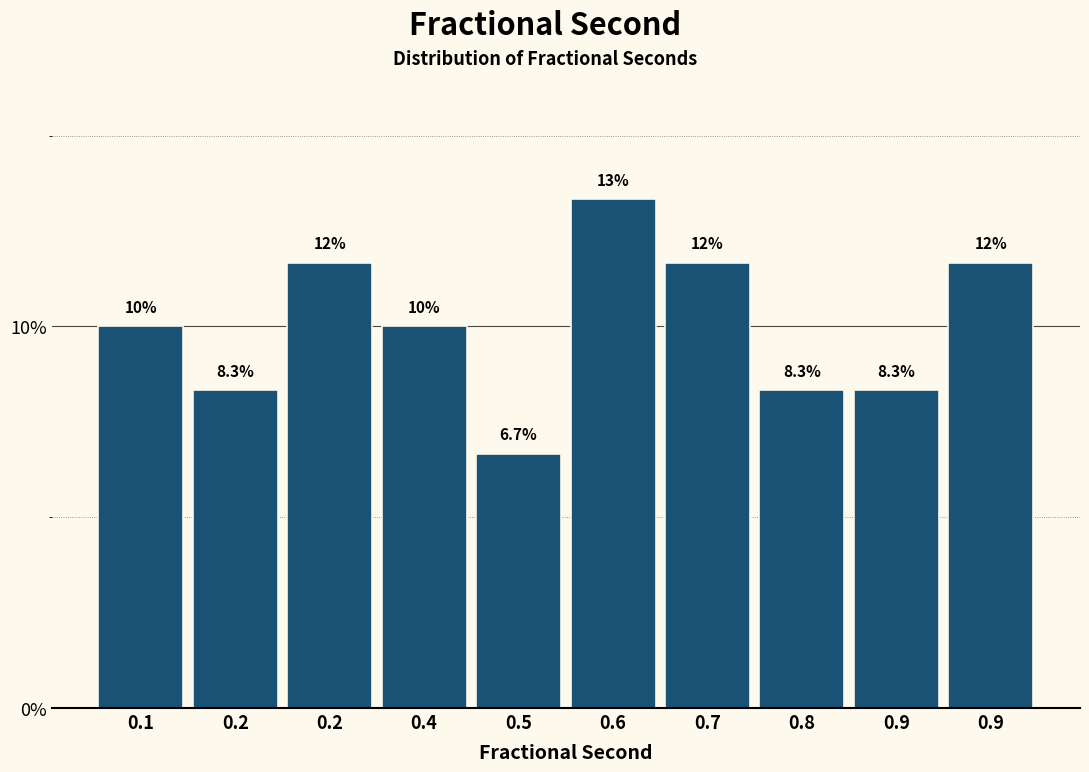

Does the chart contain any negative values?

No